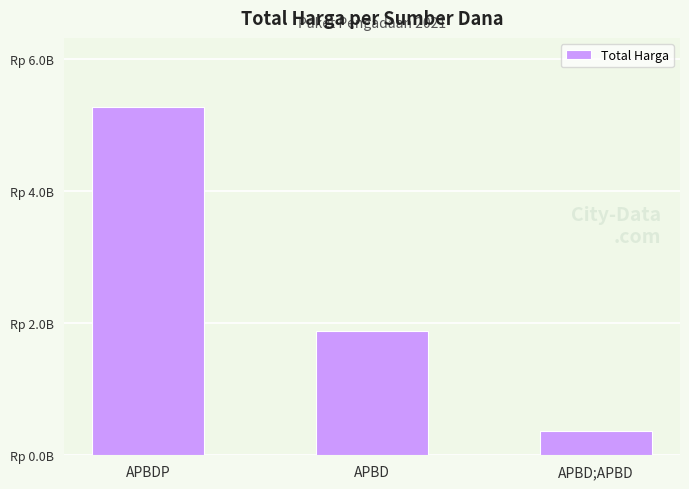

The chart shows a value of 5266388740 at APBDP. True or false?

True